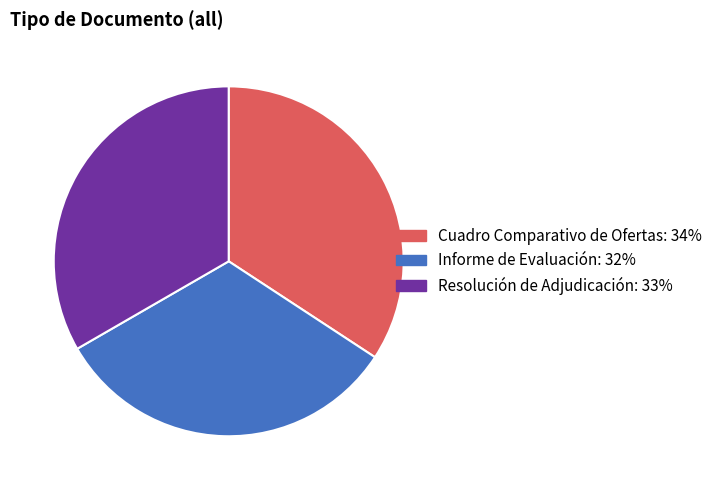

Between Cuadro Comparativo de Ofertas and Resolución de Adjudicación, which is larger?

Cuadro Comparativo de Ofertas